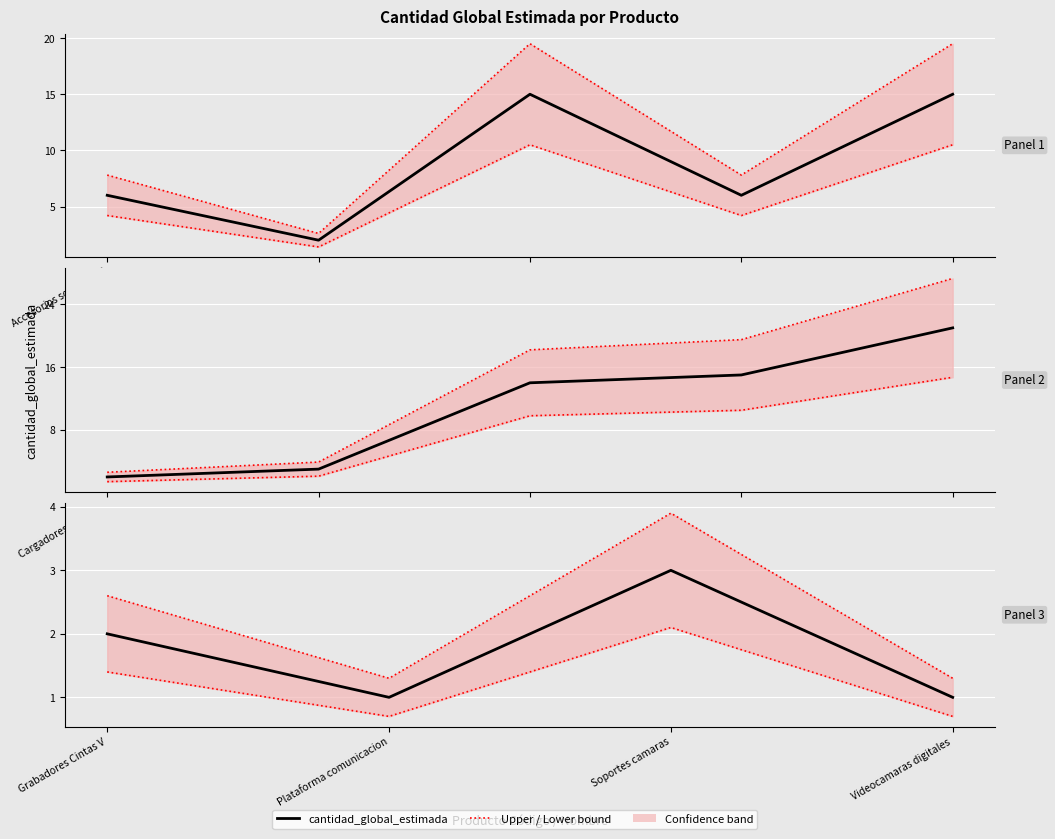

Where is the first local maximum?

Soportes camaras